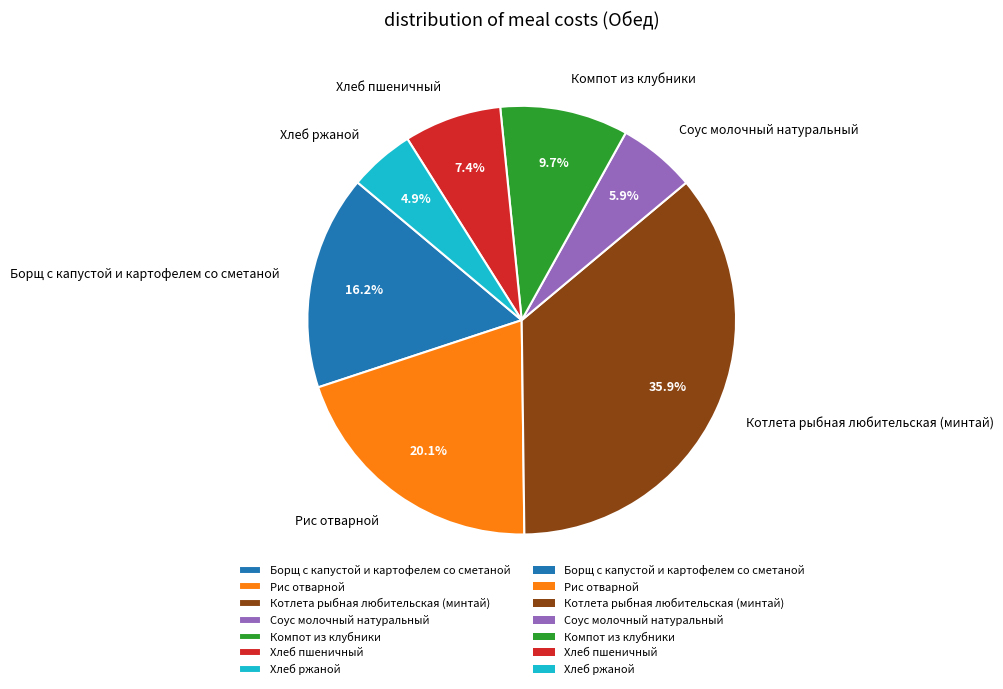

To the nearest percent, what is the combined percentage of Соус молочный натуральный and Котлета рыбная любительская (минтай)?

42%